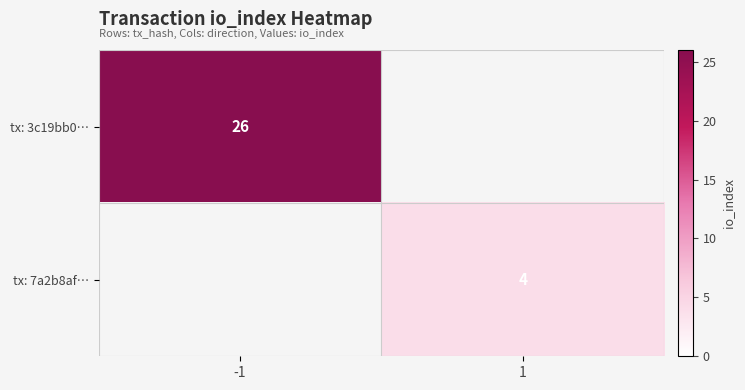

Is it true that tx: 3c19bb0… equals 18 at -1?

False